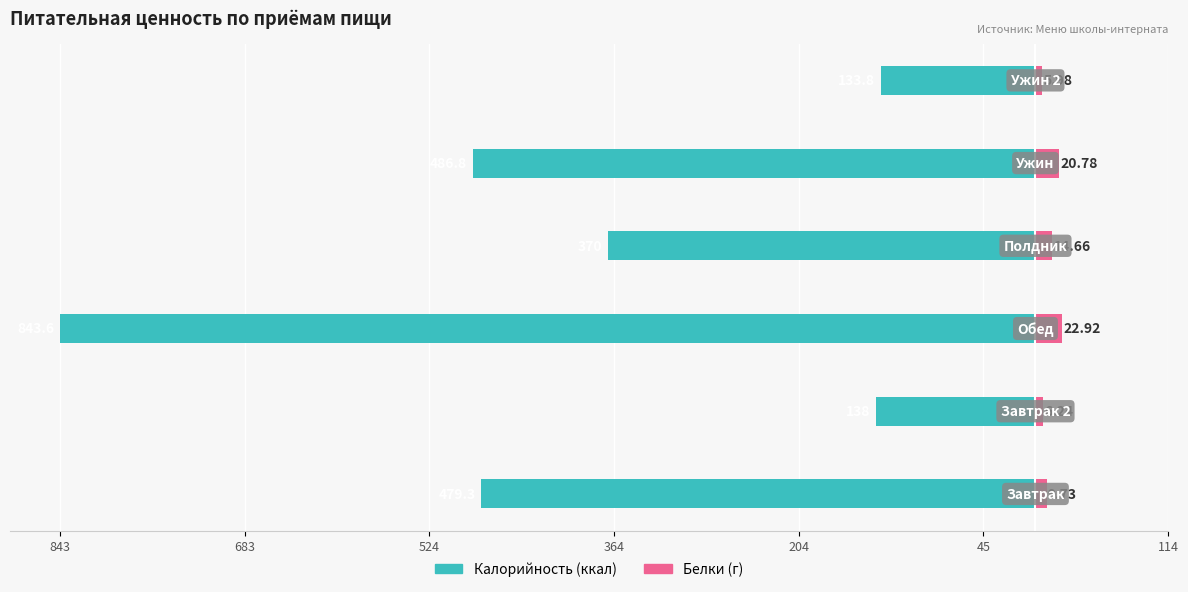

What is the value of the Белки bar at the 5th from the left?

20.8